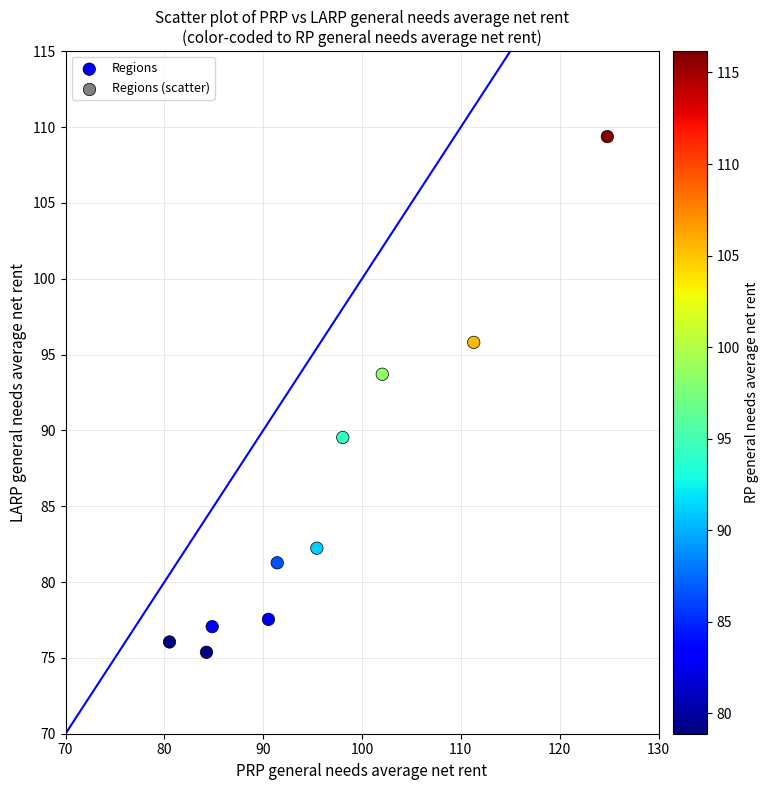

What Y value in the scatter plot is closest to 92?

93.7